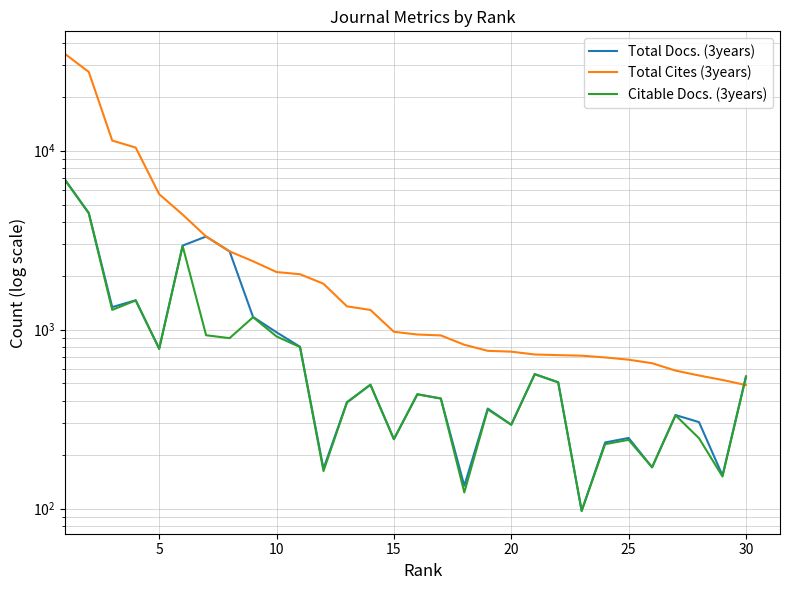

How many lines are shown in the chart?

3